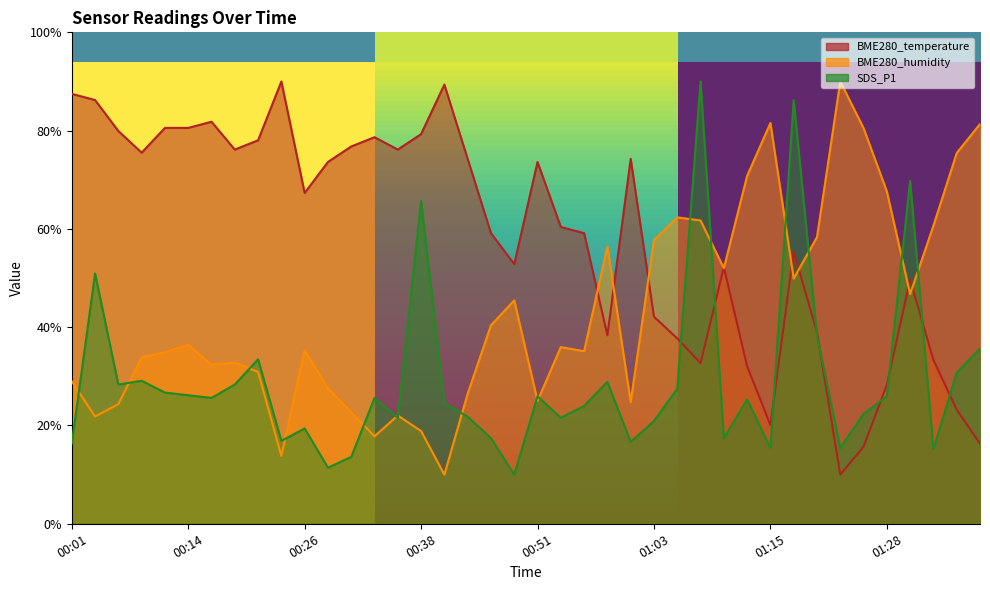

The SDS_P1 series shows 15.5 at 01:23. True or false?

True